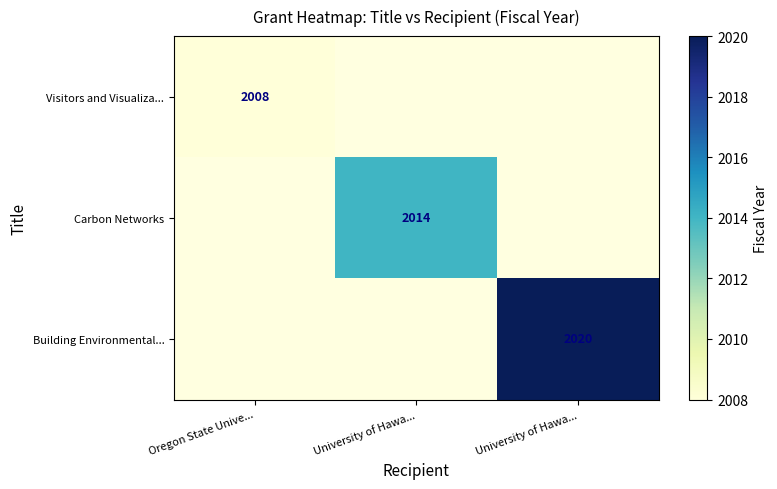

How many values in Building Environmental... are above zero?

1